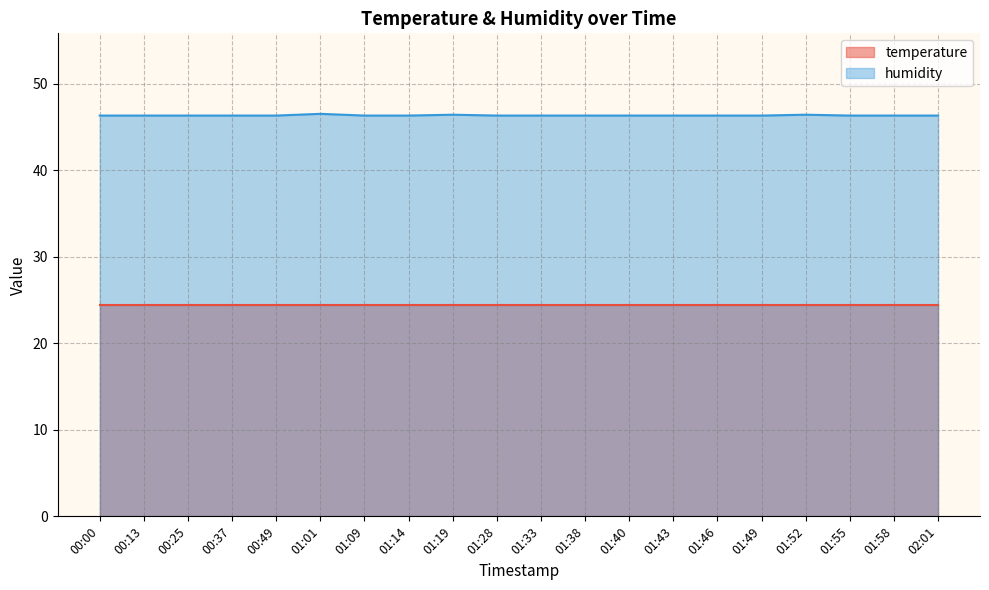

What is the difference between the maximum and minimum values?

0.2